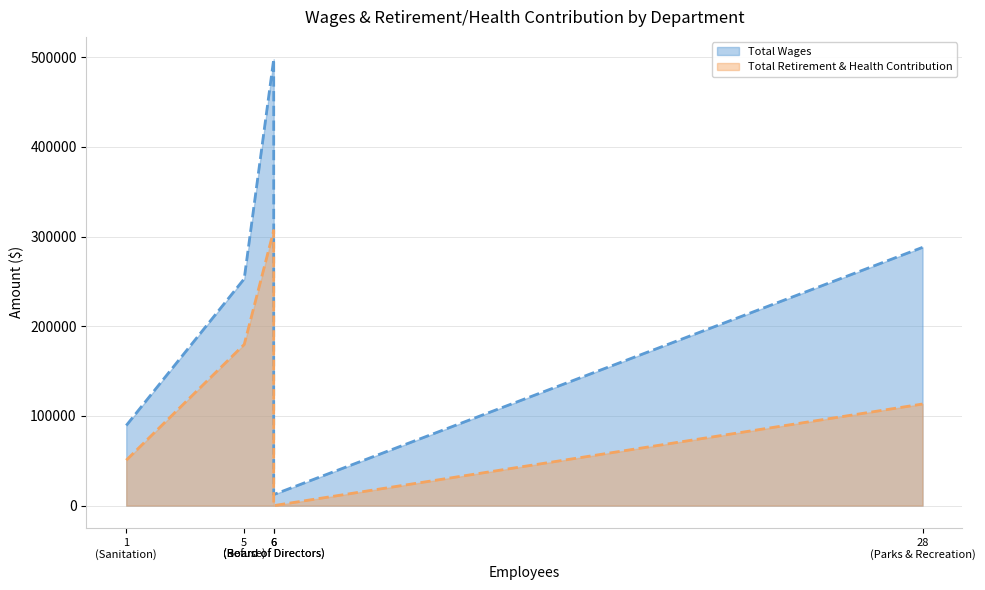

What is the difference between the maximum and minimum values in the Total Retirement & Health Contribution series?

306818